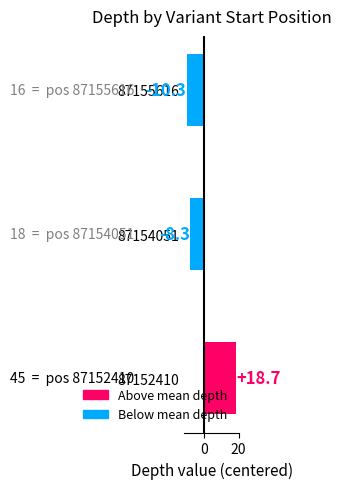

What is the maximum value shown in the chart?

18.7